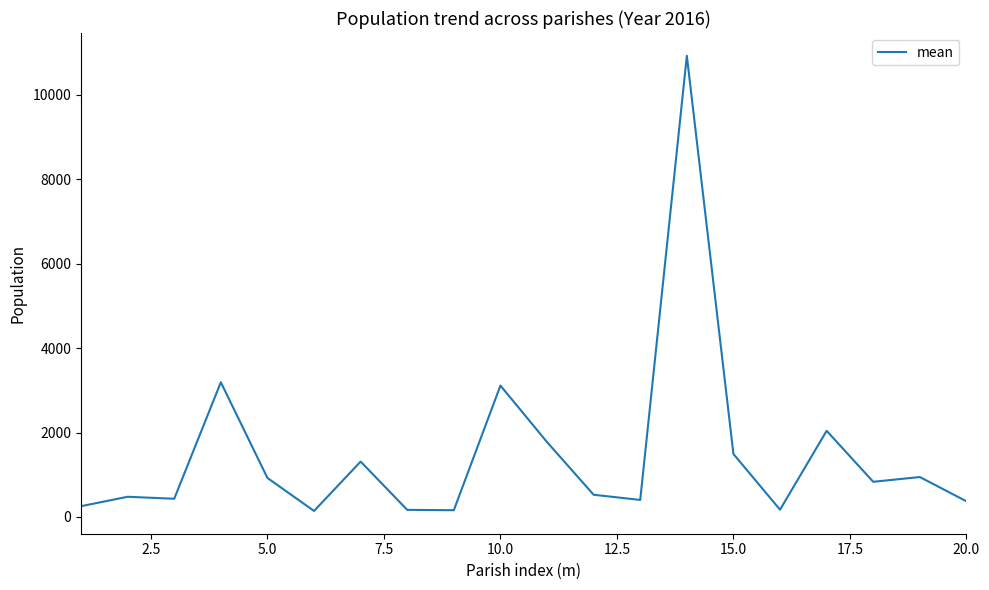

What is the difference between the maximum and minimum values?

10784